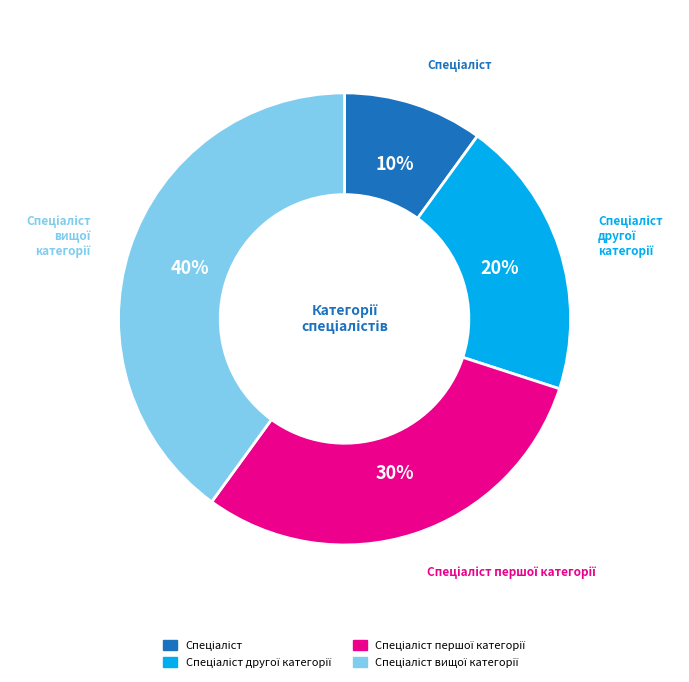

How many segments does this pie chart have?

4